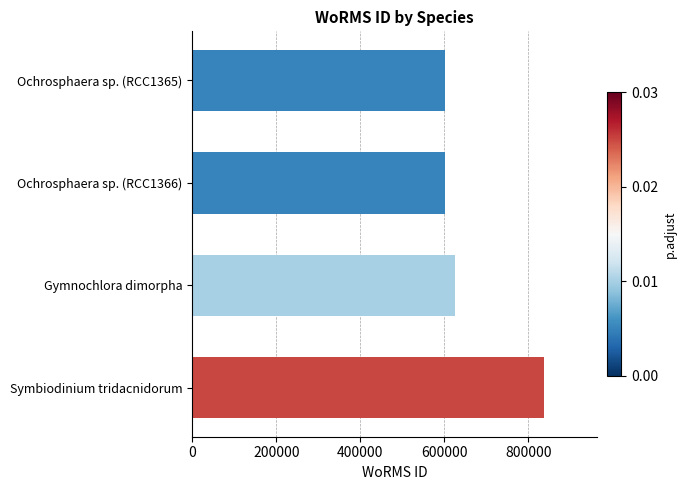

What is the greatest value displayed?

838423